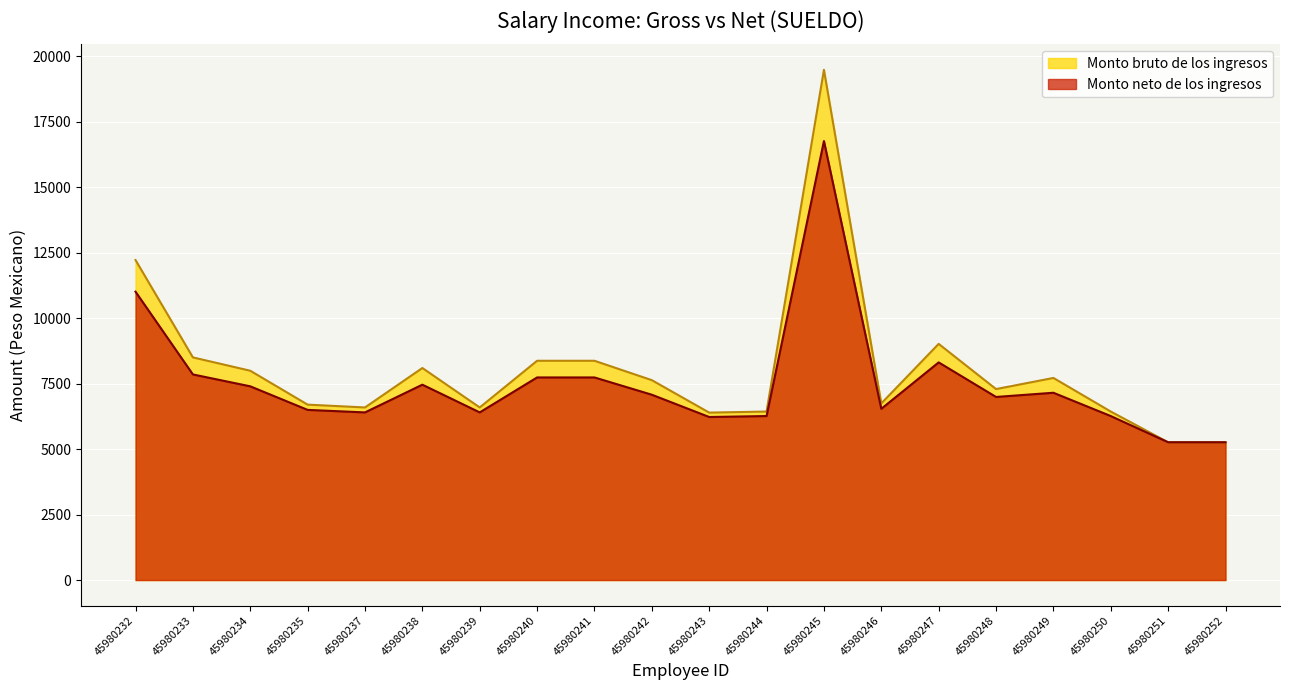

List the series in order of their overall mean, highest first.

Monto bruto de los ingresos, Monto neto de los ingresos